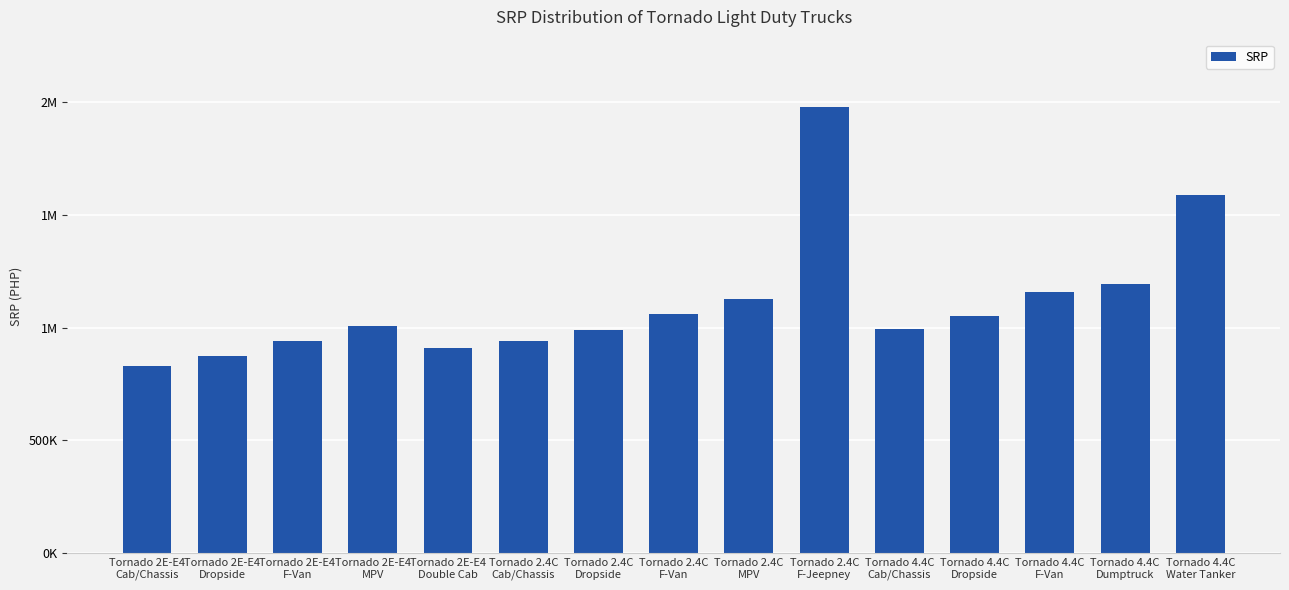

What is the minimum value shown in the chart?

830000